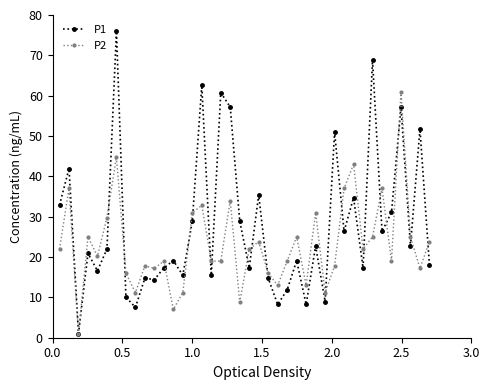

What is the lowest value of the P1 series?

1.0